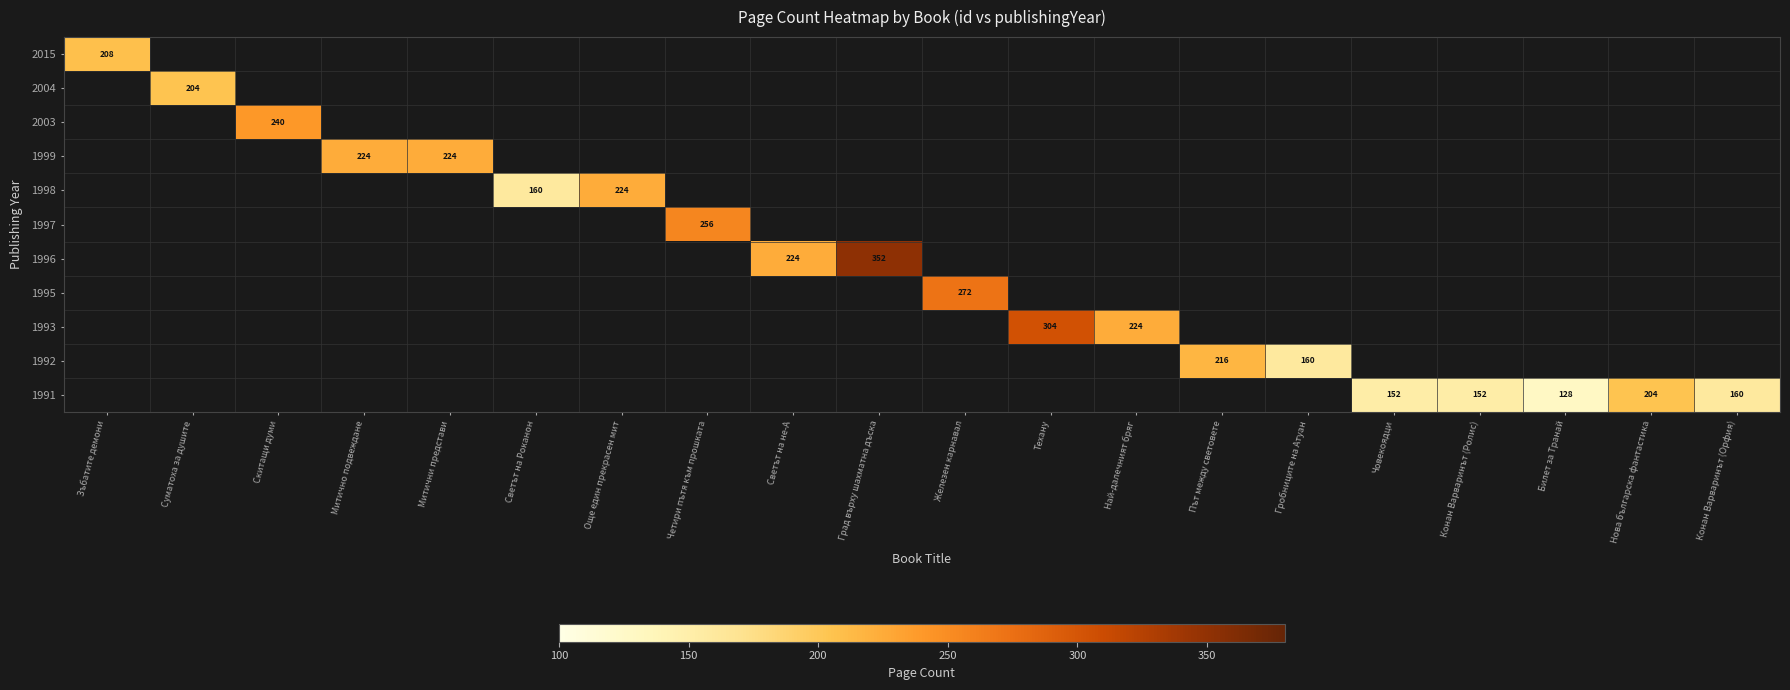

Which category has the highest value across all series?

Град върху шахматна дъска